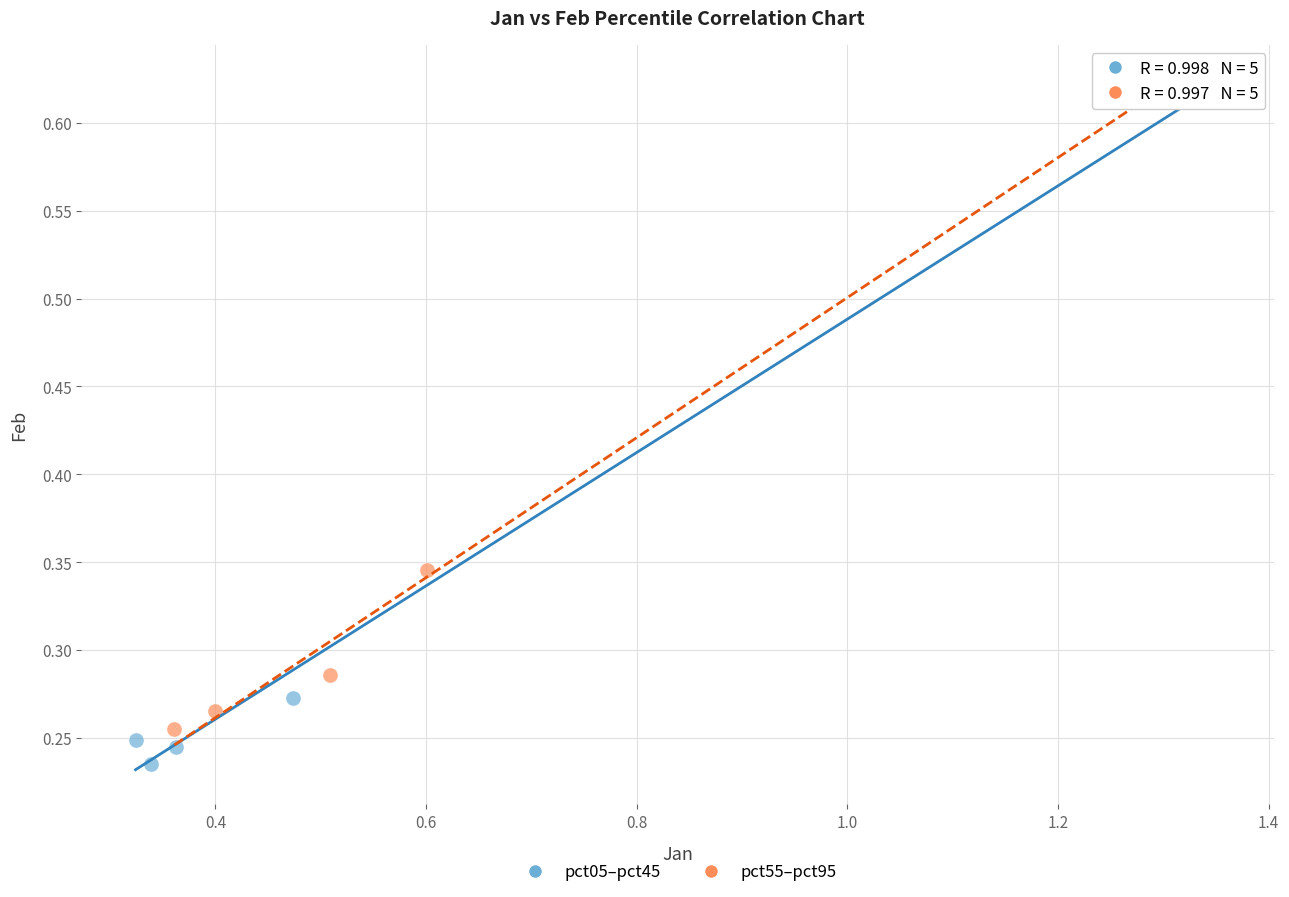

Which series reaches the minimum Y coordinate?

pct05–pct45